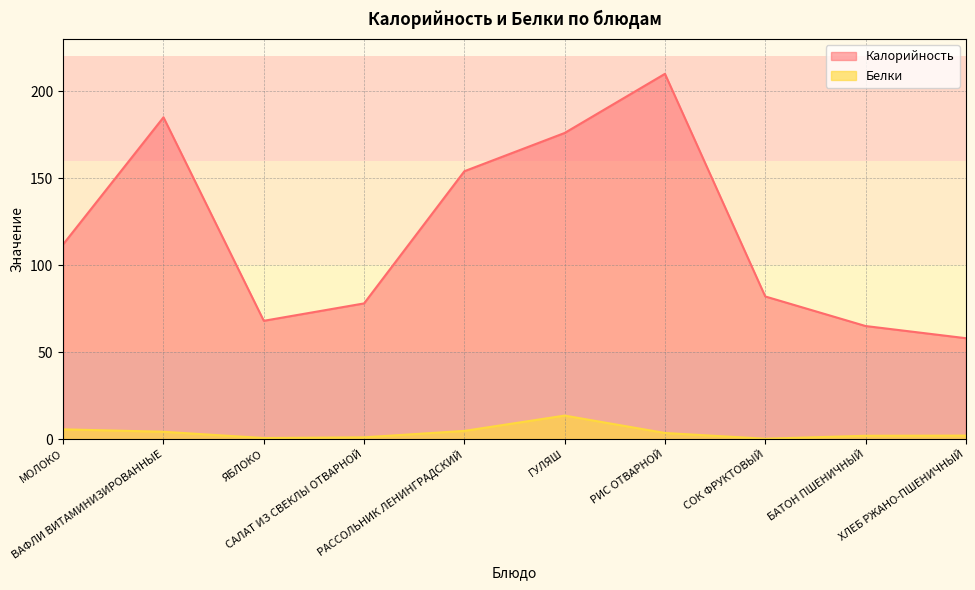

Between ЯБЛОКО and СОК ФРУКТОВЫЙ, which is larger?

СОК ФРУКТОВЫЙ